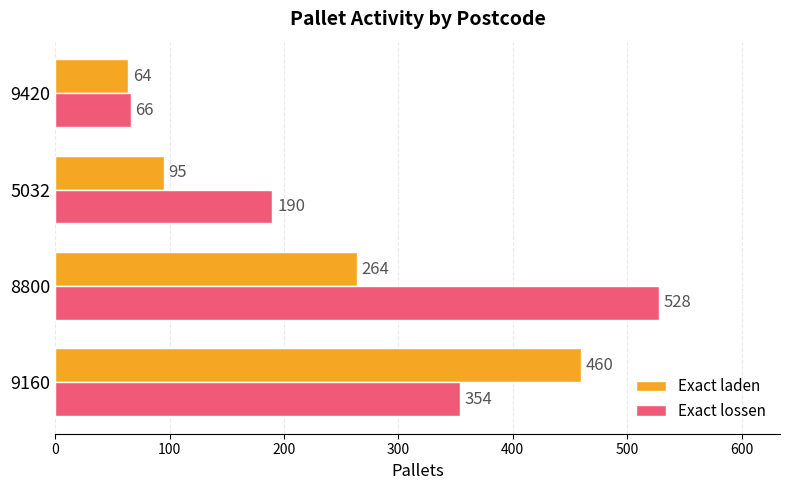

What is the average value of the Exact laden series?

221